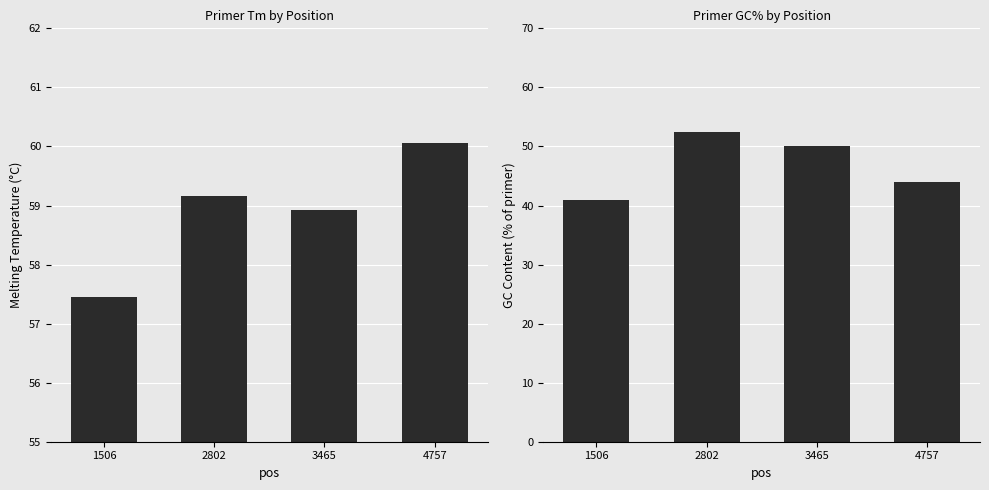

At which category is the sum across all series the highest?

2802